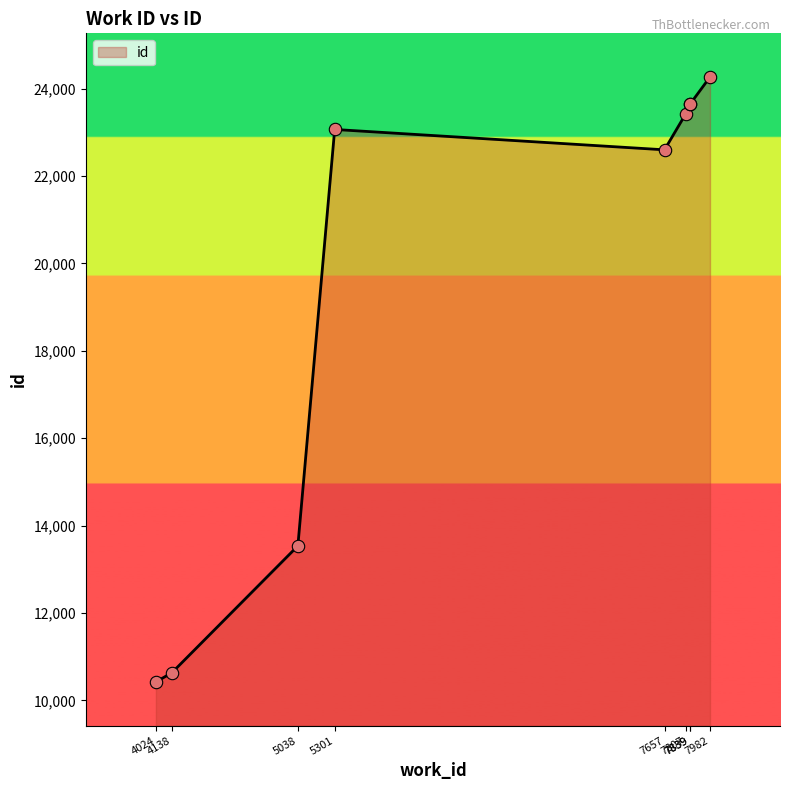

Which has a higher value, 7807 or 7839?

7839